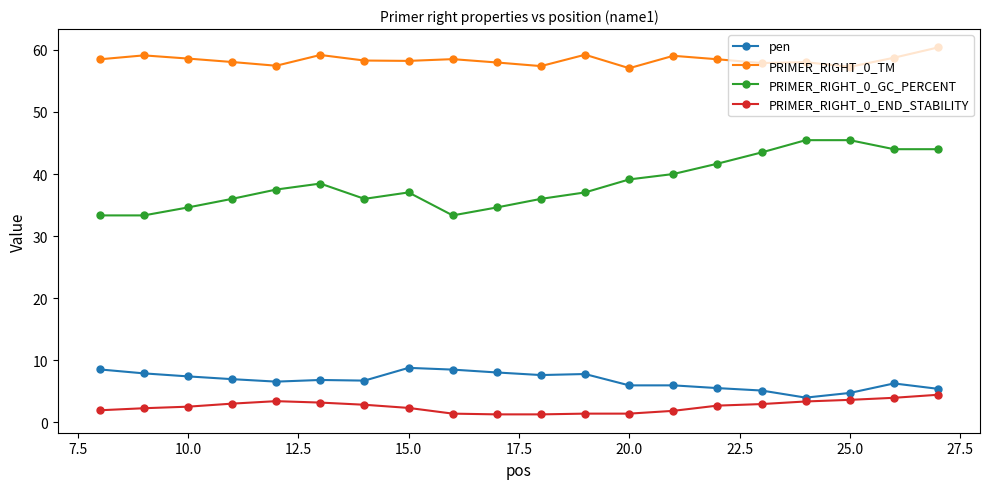

Which series has the widest spread of values?

PRIMER_RIGHT_0_GC_PERCENT